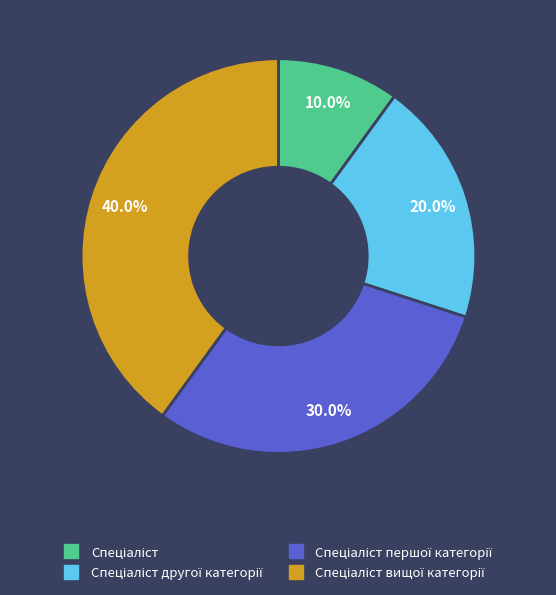

Does any single category account for the majority?

No